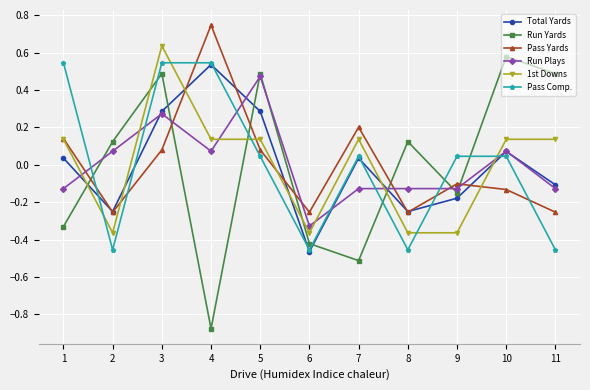

How many times do 1st Downs and Total Yards cross each other?

6